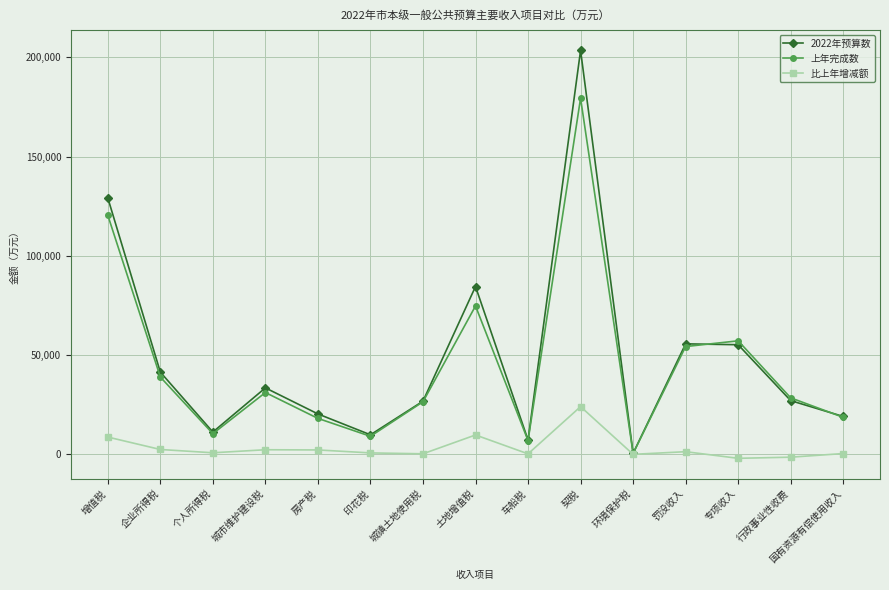

What is the spread (max minus min) of values at 房产税?

18138